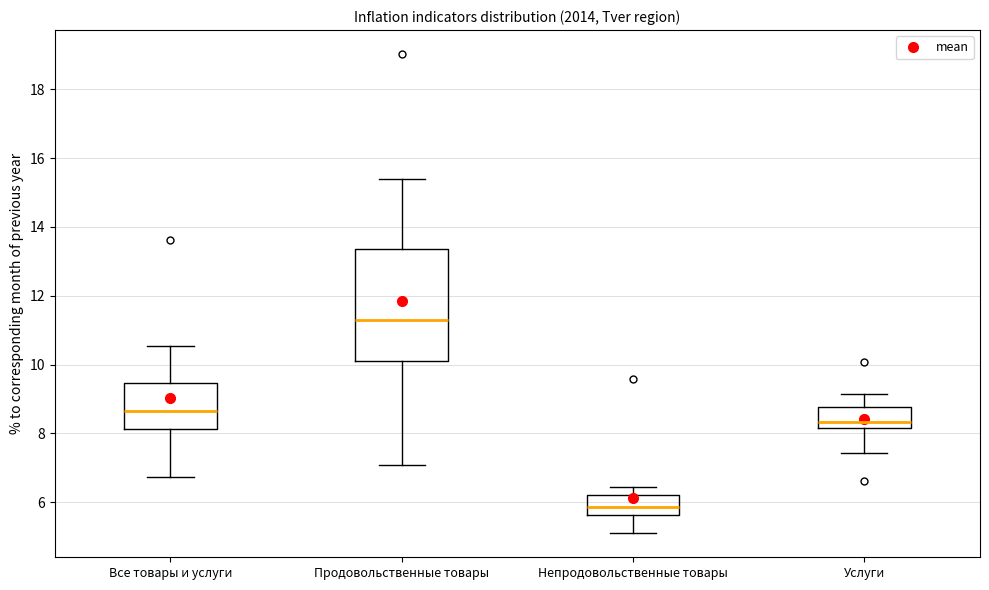

Reading left to right, transcribe this box plot: for each box, give where its median line is, the range the box spans, and where its two whiskers end, as read against the y-axis. The values are not printed on the chart, so give them approximately, as read against the axis.

Все товары и услуги: median 8.6, box 8.2 to 9.4, whiskers 6.8 to 10.6
Продовольственные товары: median 11.2, box 10.2 to 13.4, whiskers 7.0 to 15.4
Непродовольственные товары: median 5.8, box 5.6 to 6.2, whiskers 5.2 to 6.4
Услуги: median 8.4, box 8.2 to 8.8, whiskers 7.4 to 9.2